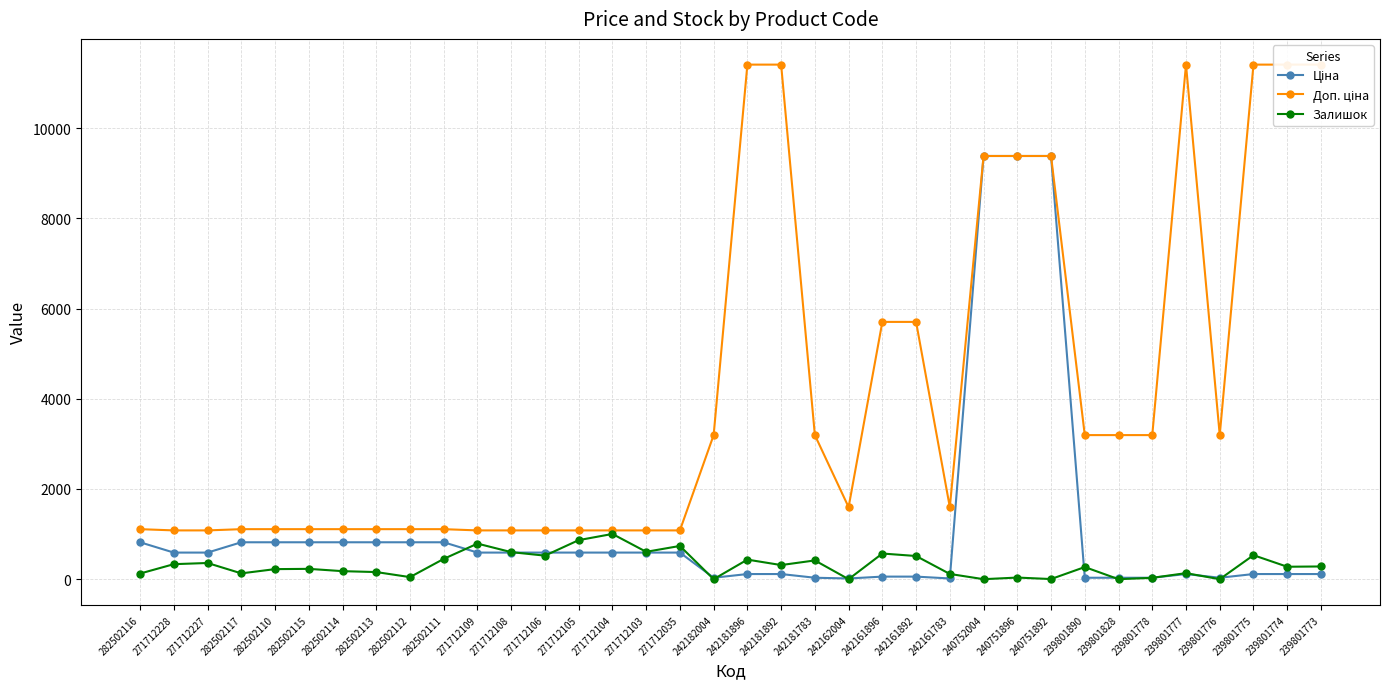

Which series has the widest spread of values?

Доп. ціна